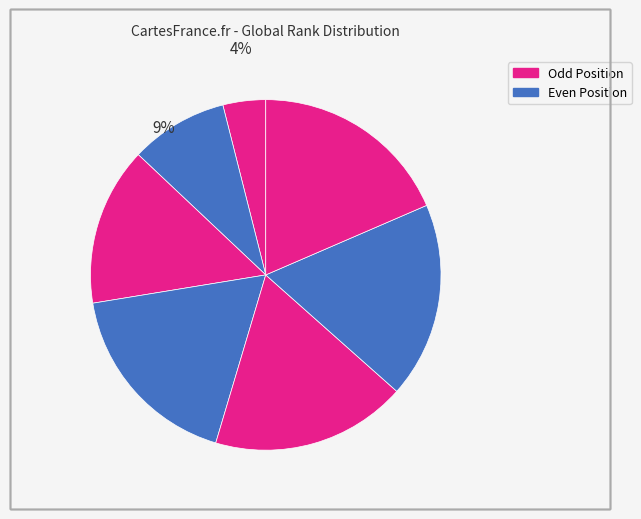

To the nearest percent, what is the average slice percentage?

14%